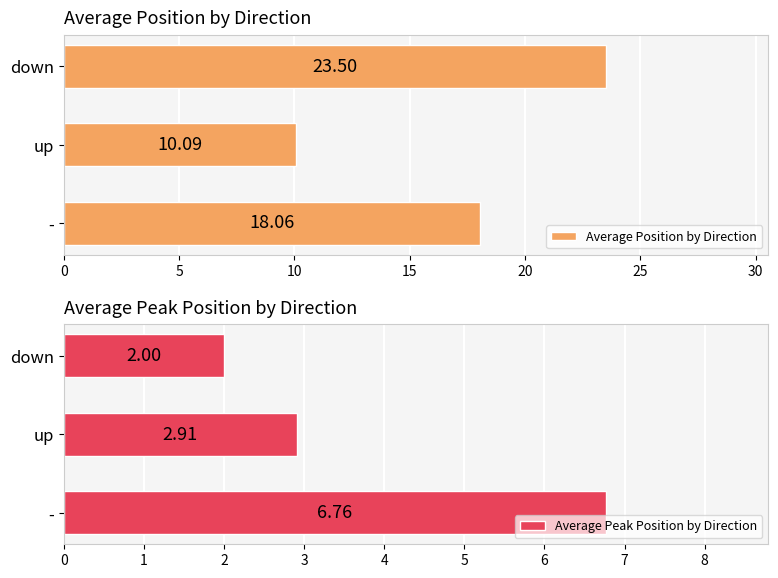

What is the smallest value displayed?

2.0